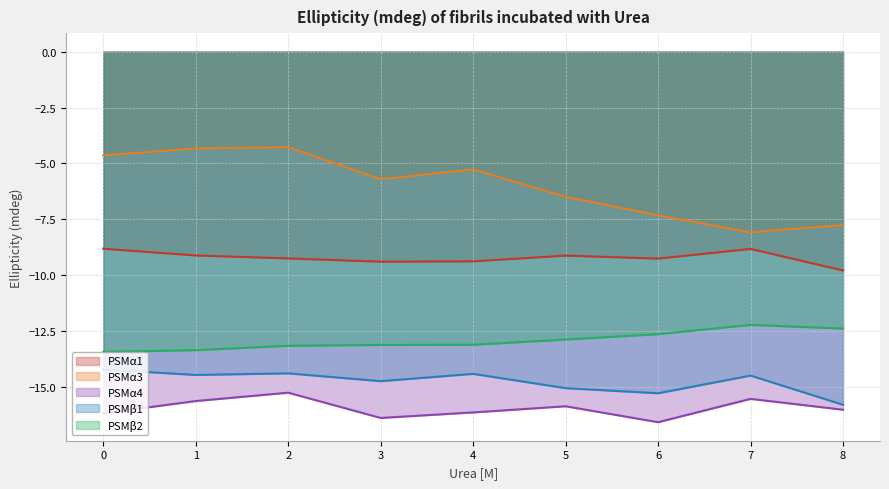

Does the chart display data point markers on the line(s)?

No